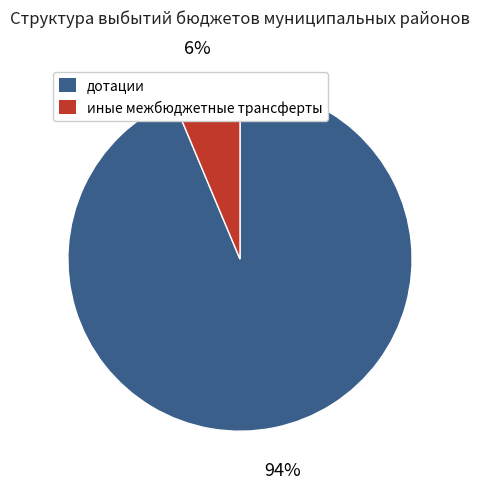

Rank the categories by value from lowest to highest.

иные межбюджетные трансферты, дотации